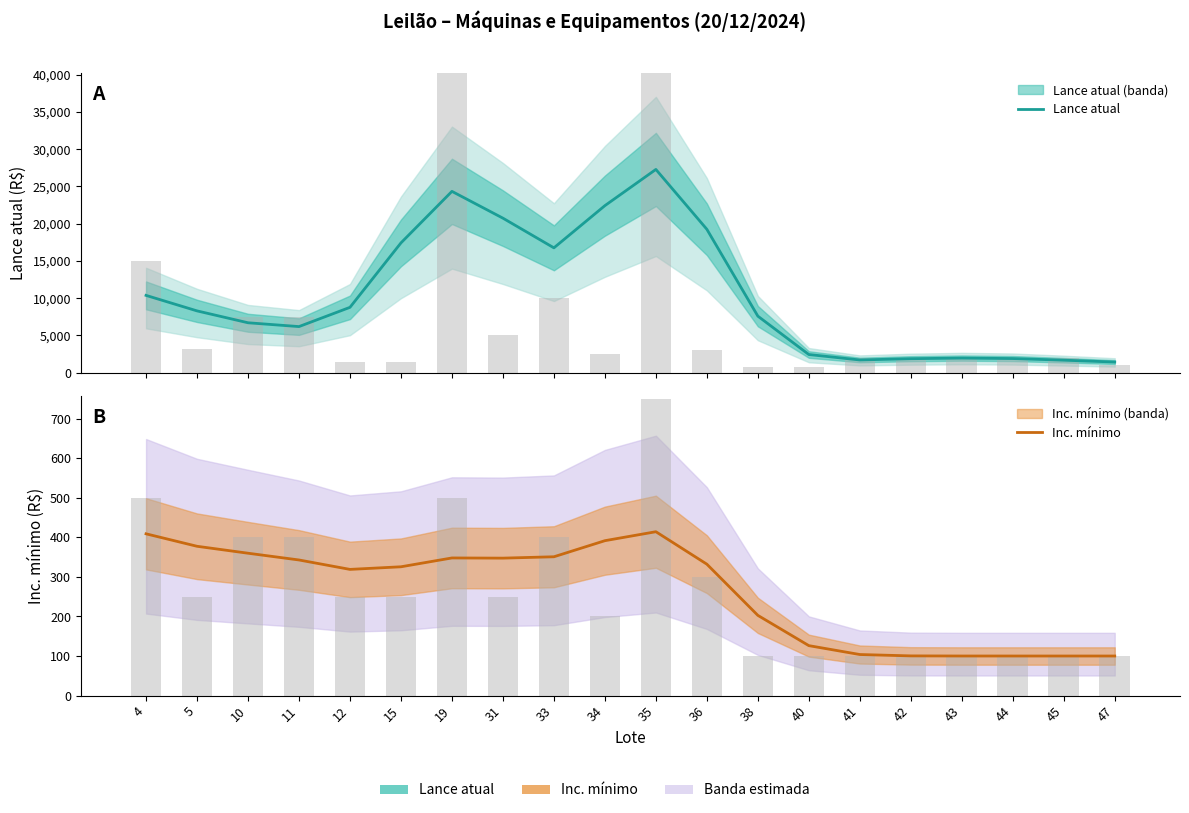

Which series changed the most between 11 and 19?

Lance atual